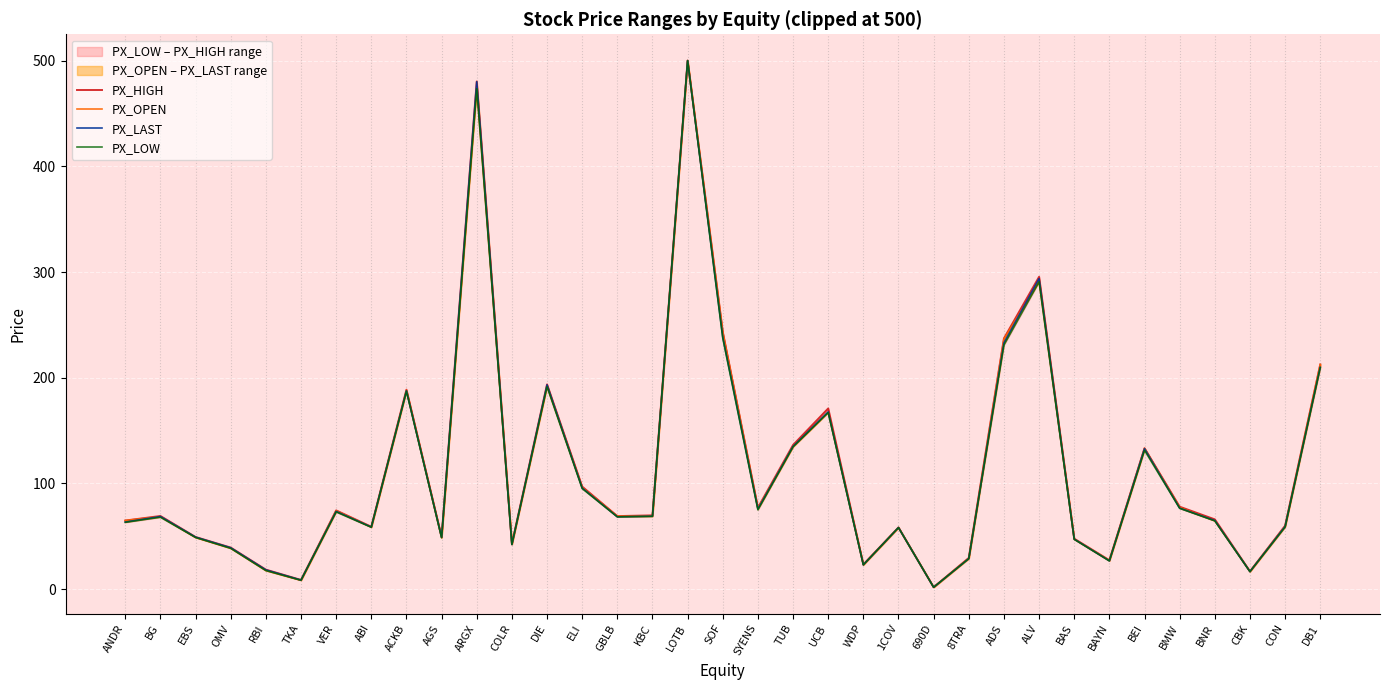

Which series has the largest total across all categories?

PX_HIGH